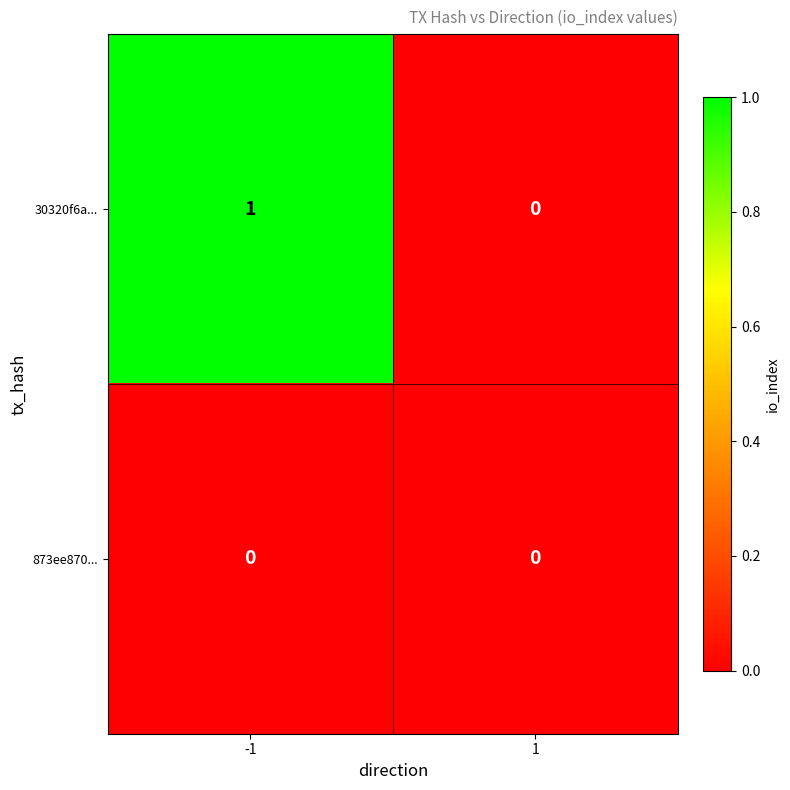

Rank the categories by 30320f6a... value from lowest to highest.

1, -1